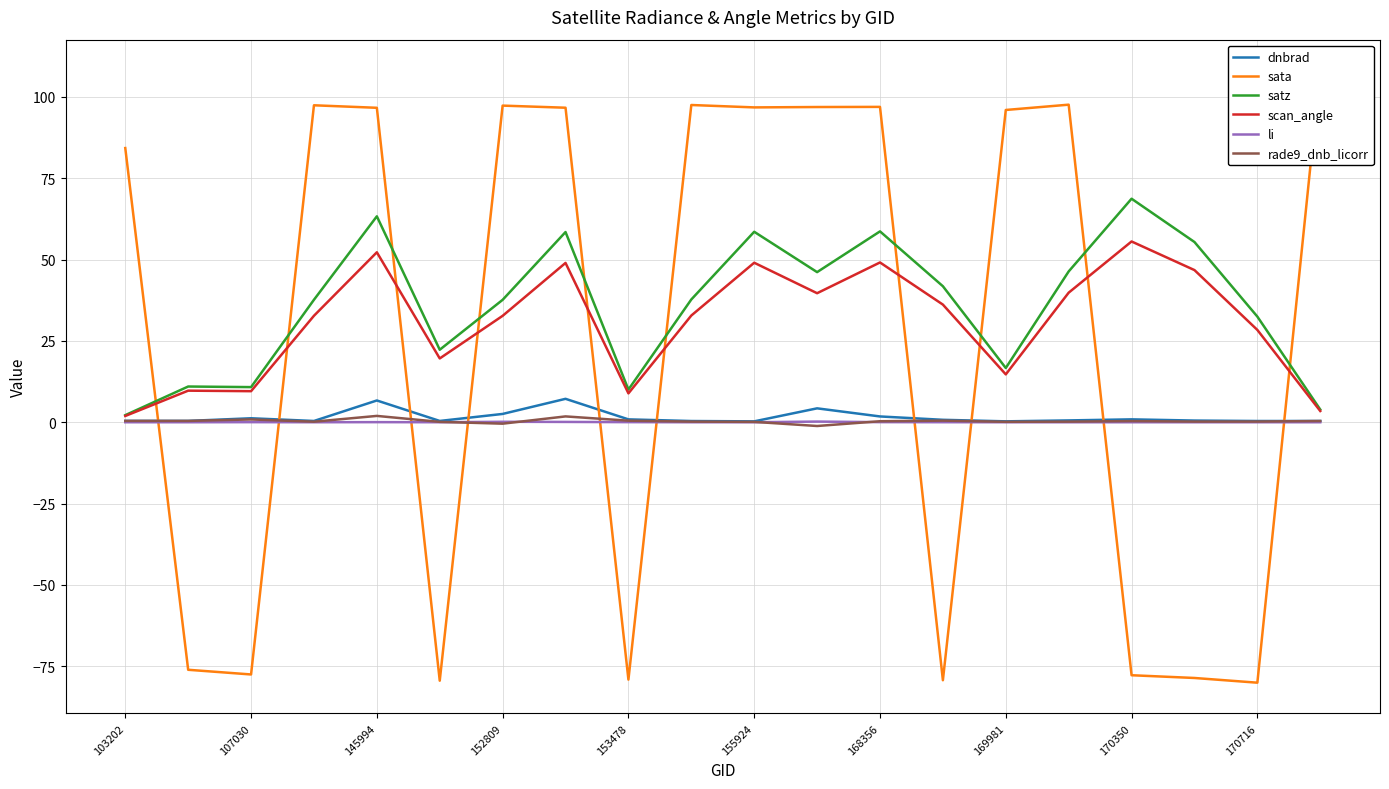

Is the value of satz at 155924 greater than the value of rade9_dnb_licorr at 170716?

Yes